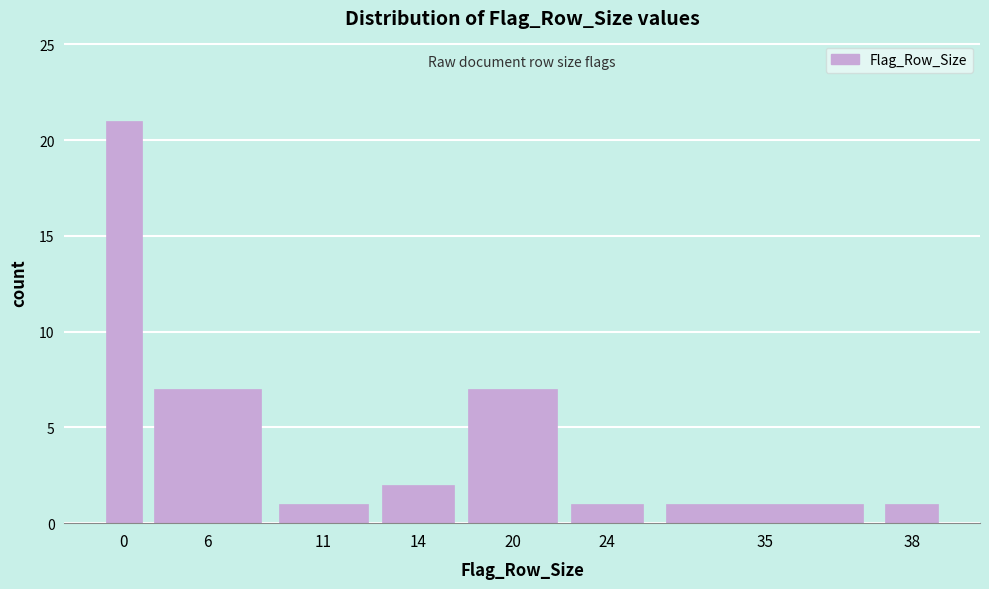

Reading left to right, transcribe all the data shown in this chart.

0=21	6=7	11=1	14=2	20=7	24=1	35=1	38=1